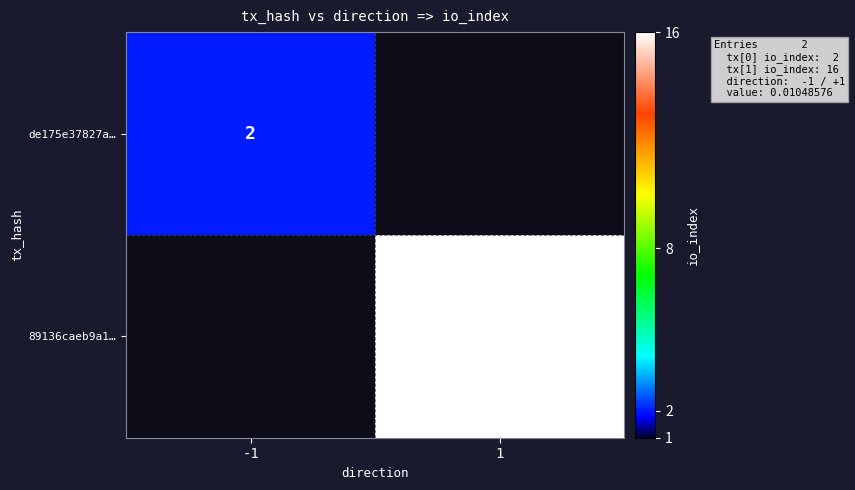

How many data points does each series have?

2